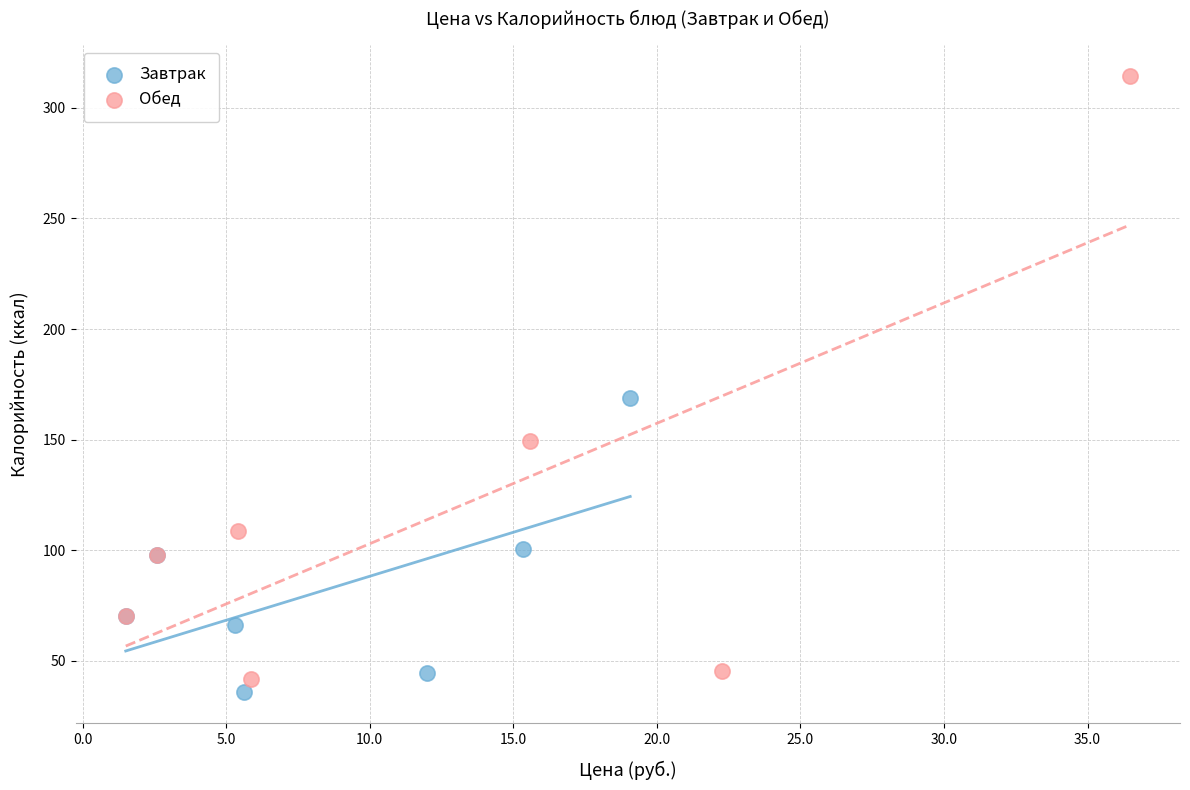

Which series reaches the maximum Y coordinate?

Обед